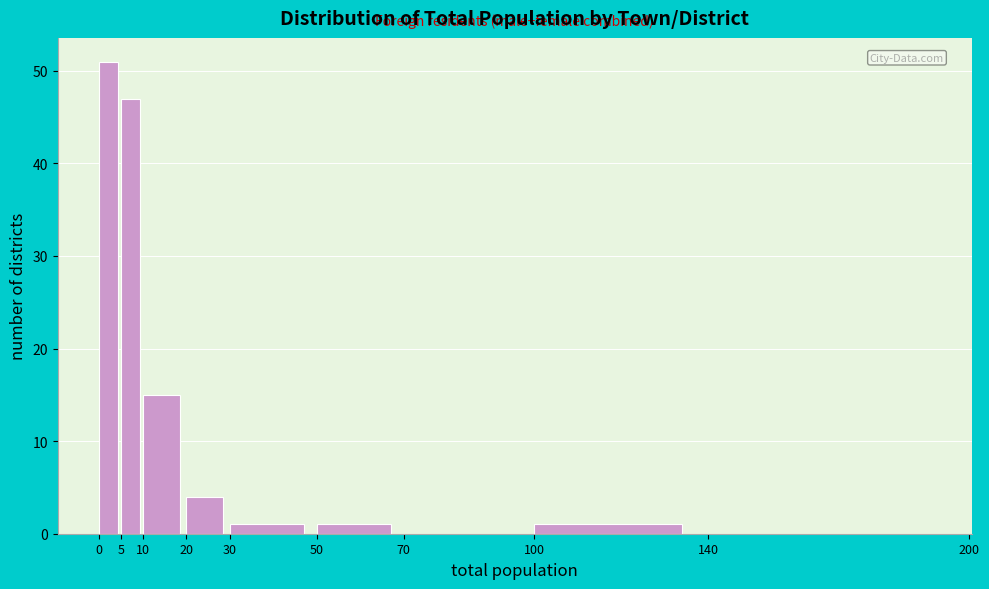

Over which range of the x-axis is the bar tallest?

0 to 5